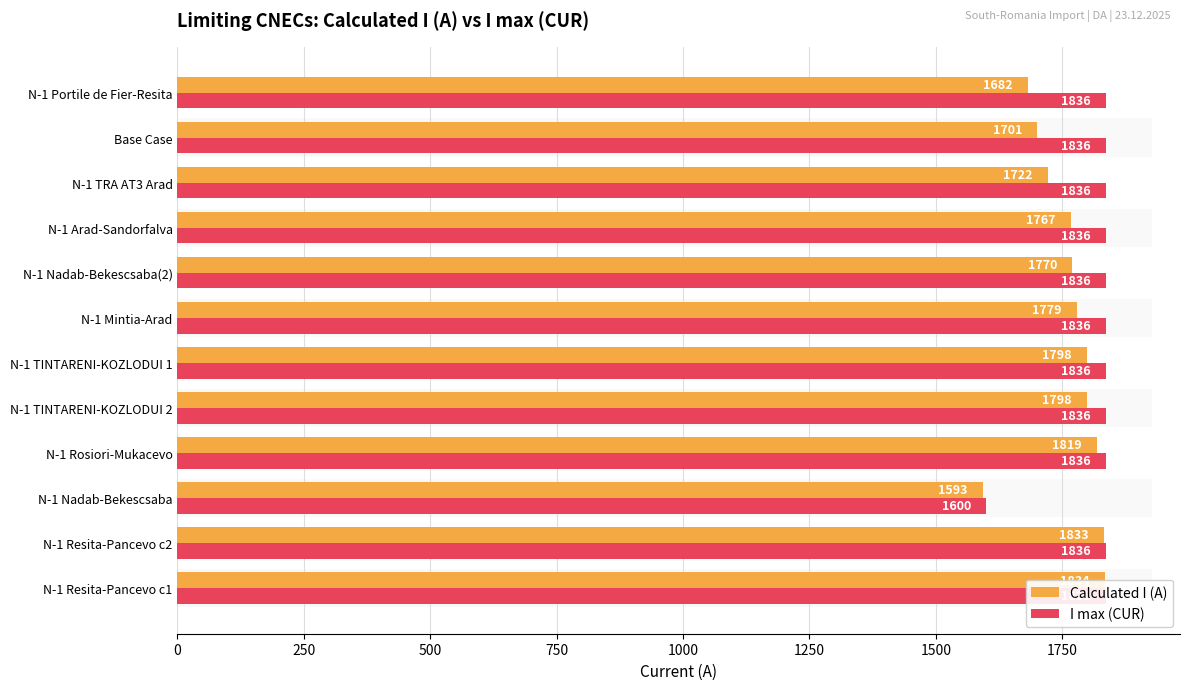

How many values in the I max (CUR) series are below 1836?

1